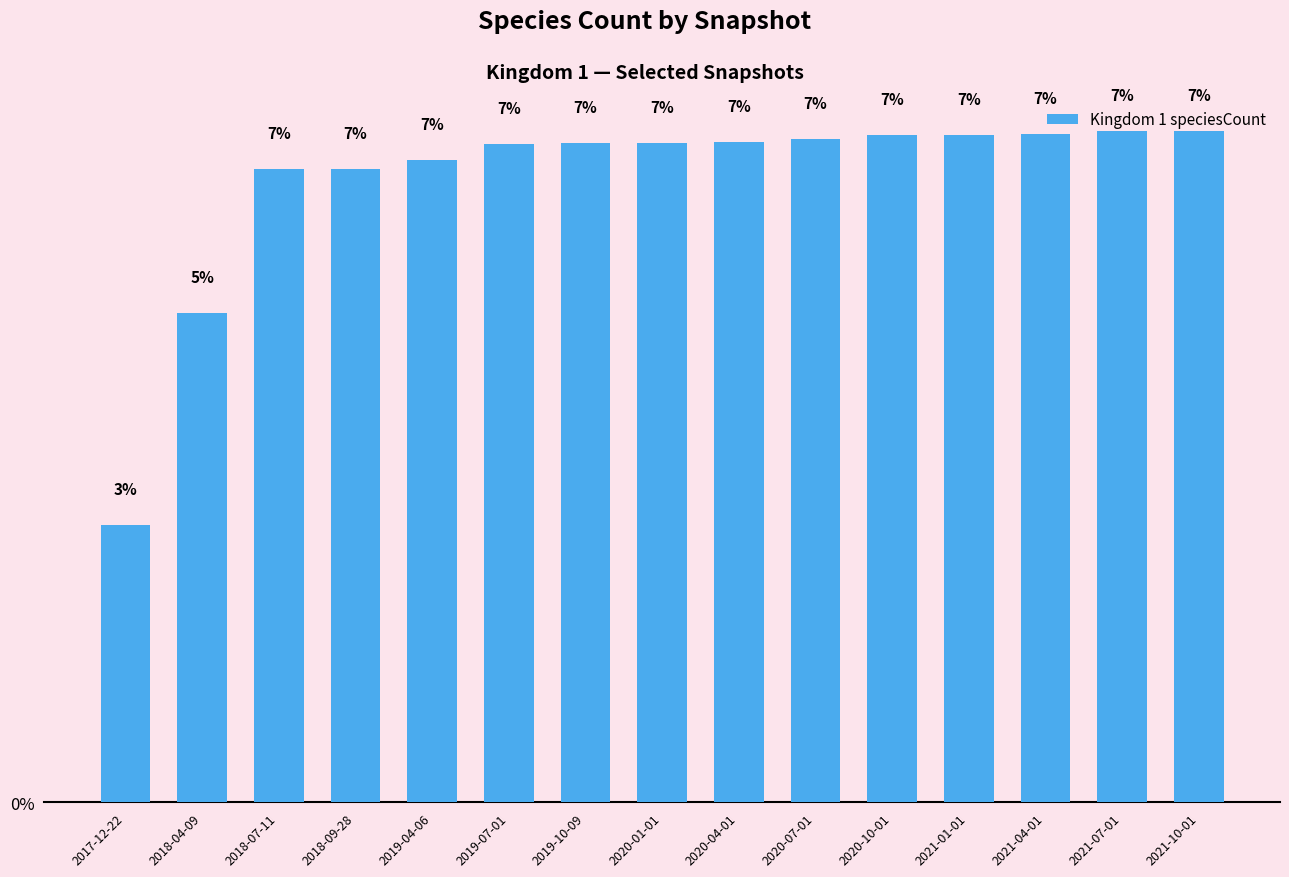

Are the bars horizontal?

No